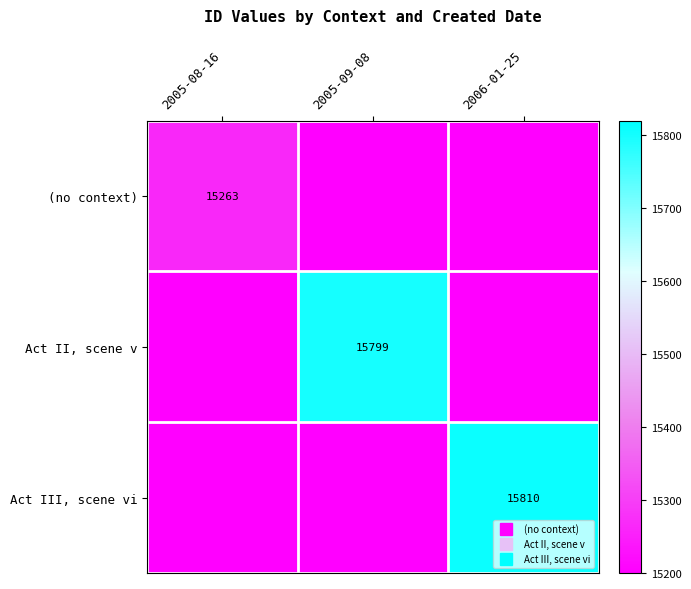

What is the sum of all Act III, scene vi values?

46210